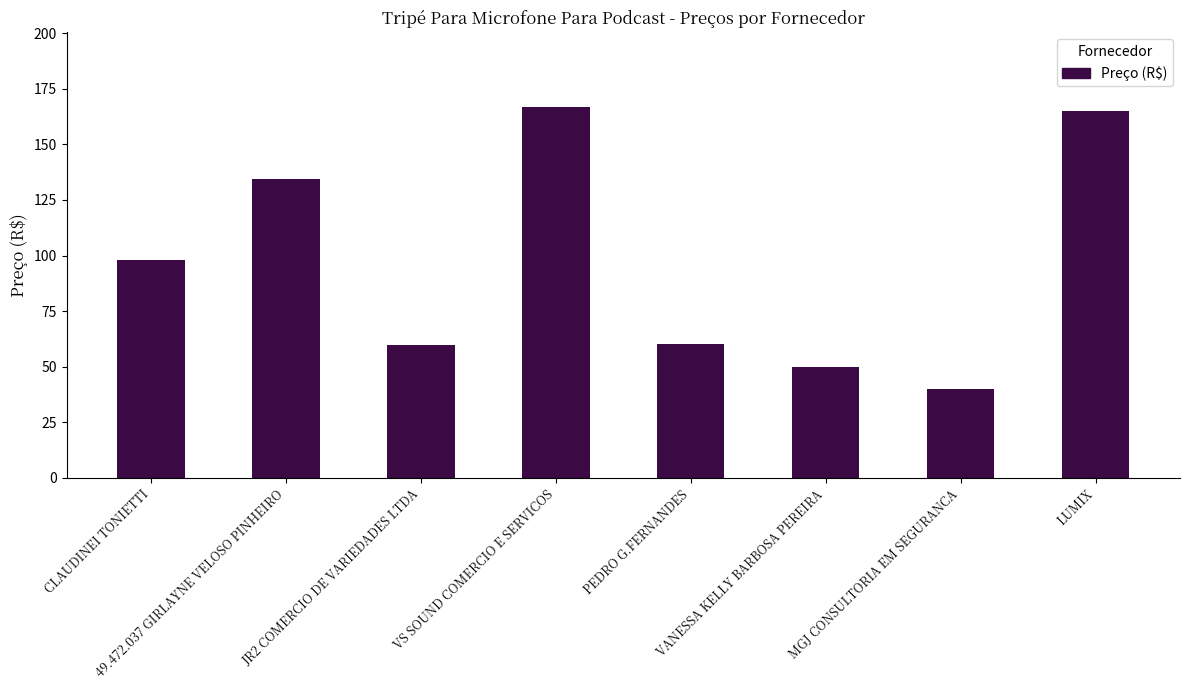

True or false: the data shows 260.3 at VS SOUND COMERCIO E SERVICOS.

False